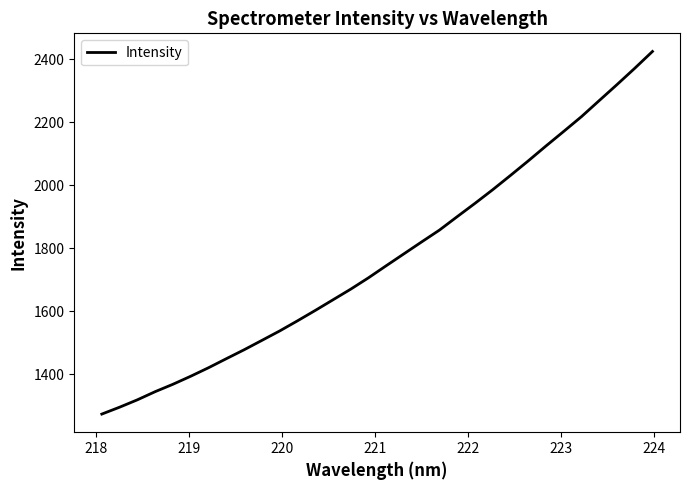

What is the difference between the maximum and minimum values?

1151.0